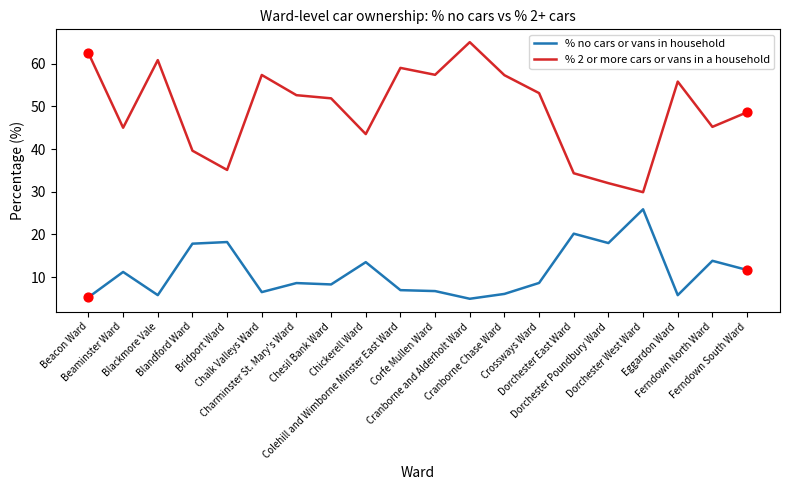

Which series has the widest spread of values?

% 2 or more cars or vans in a household